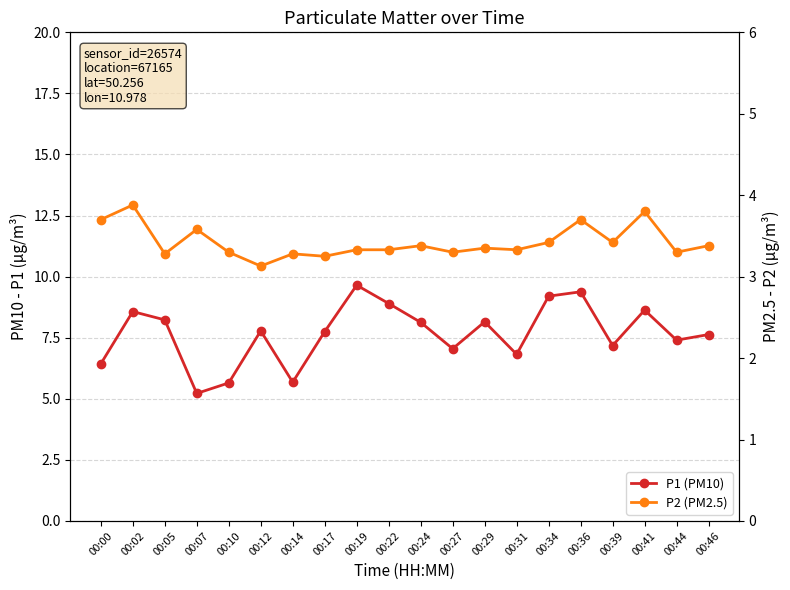

How many values in the P1 (PM10) series exceed 7?

15